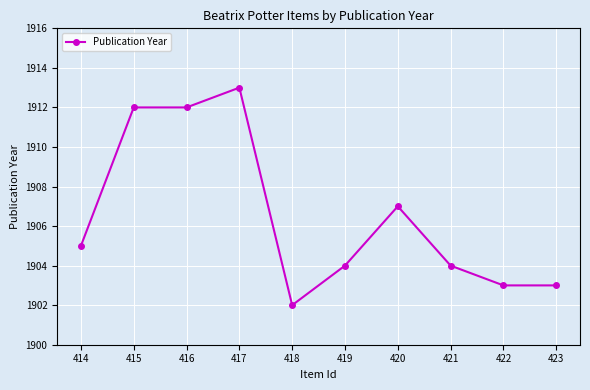

Approximately how many times larger is the value at 416 compared to 420?

1.0